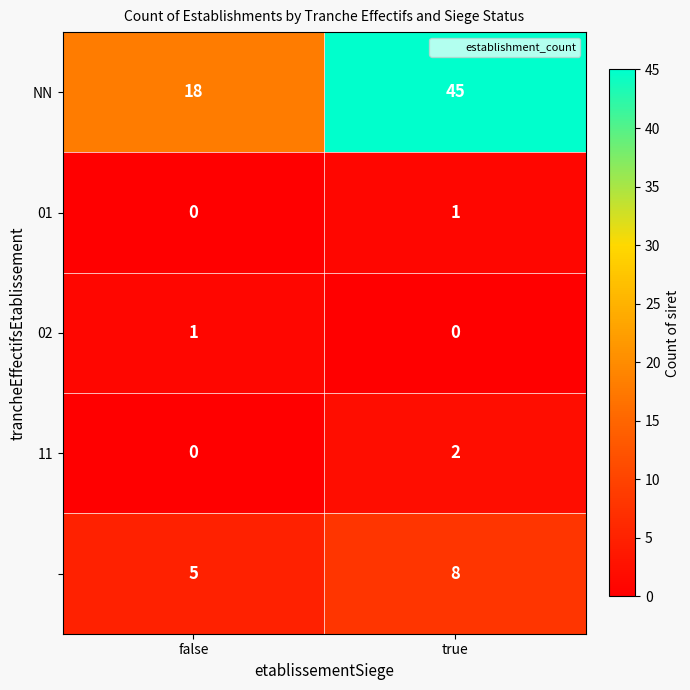

What is the greatest value displayed?

45